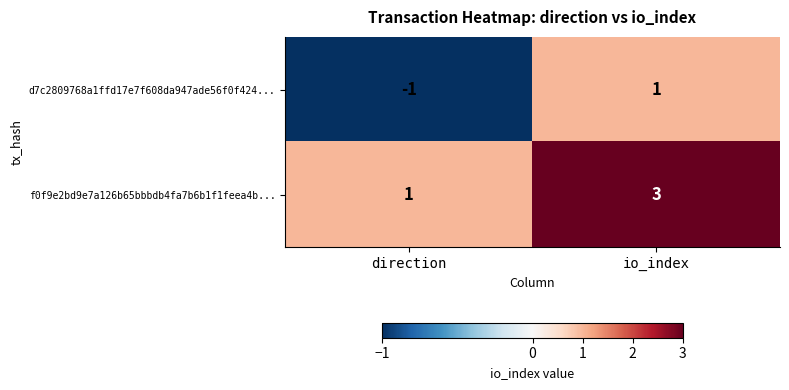

At which category is the sum across all series the highest?

io_index